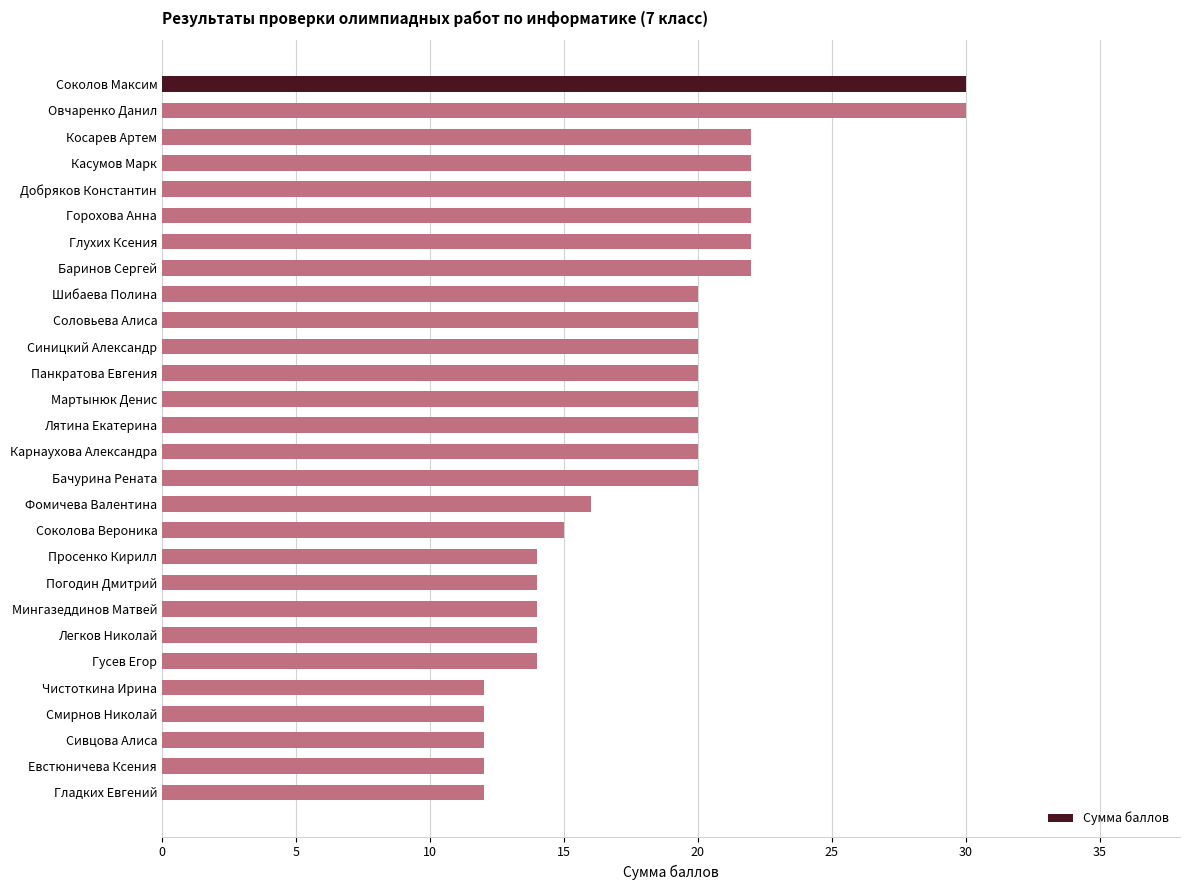

What is the sum of all values?

513